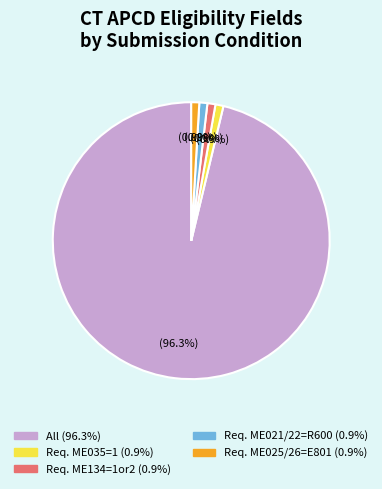

Is there any slice that represents more than half of the pie?

Yes